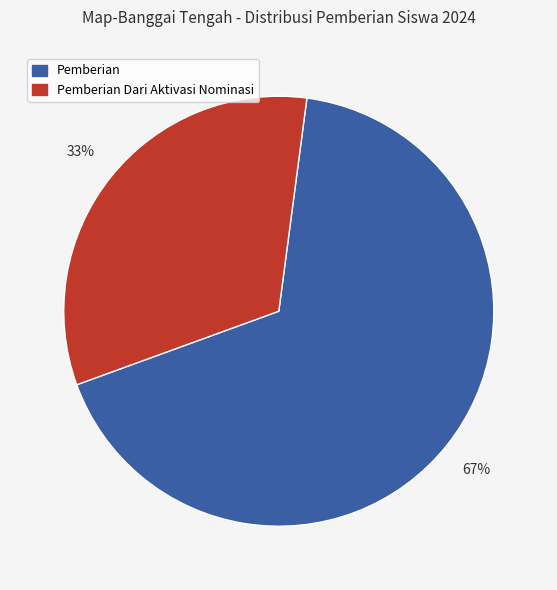

To the nearest percent, what percentage of the pie is Pemberian Dari Aktivasi Nominasi?

33%